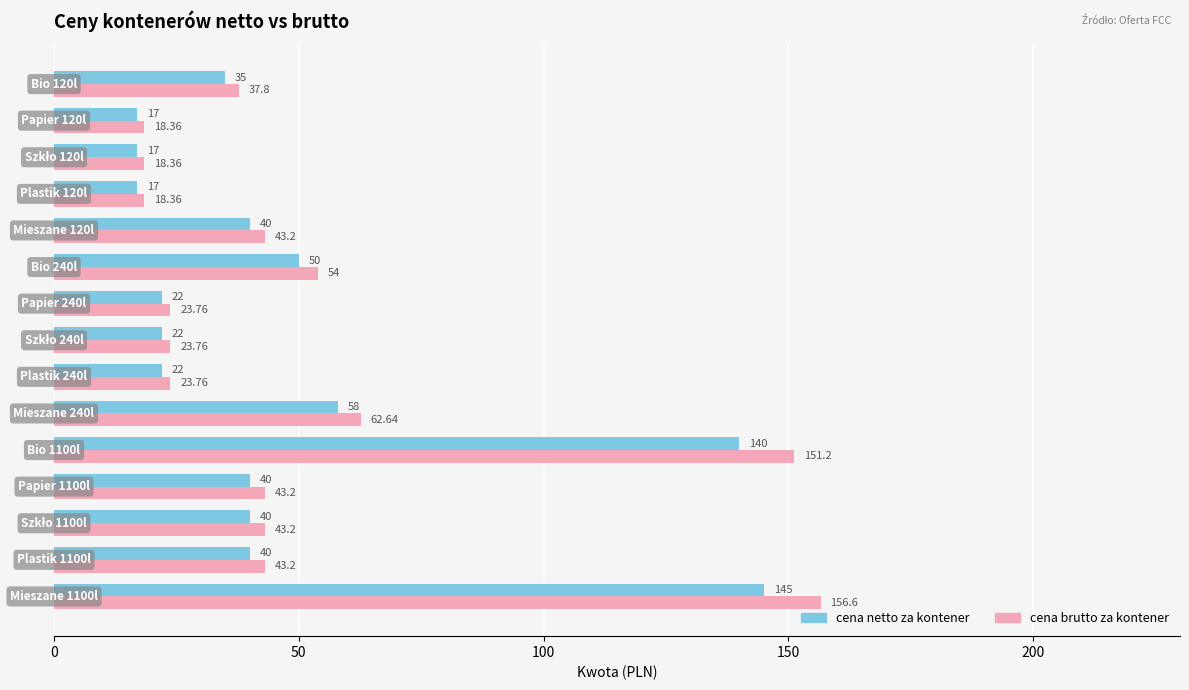

Which series has the largest range (max minus min)?

cena brutto za kontener